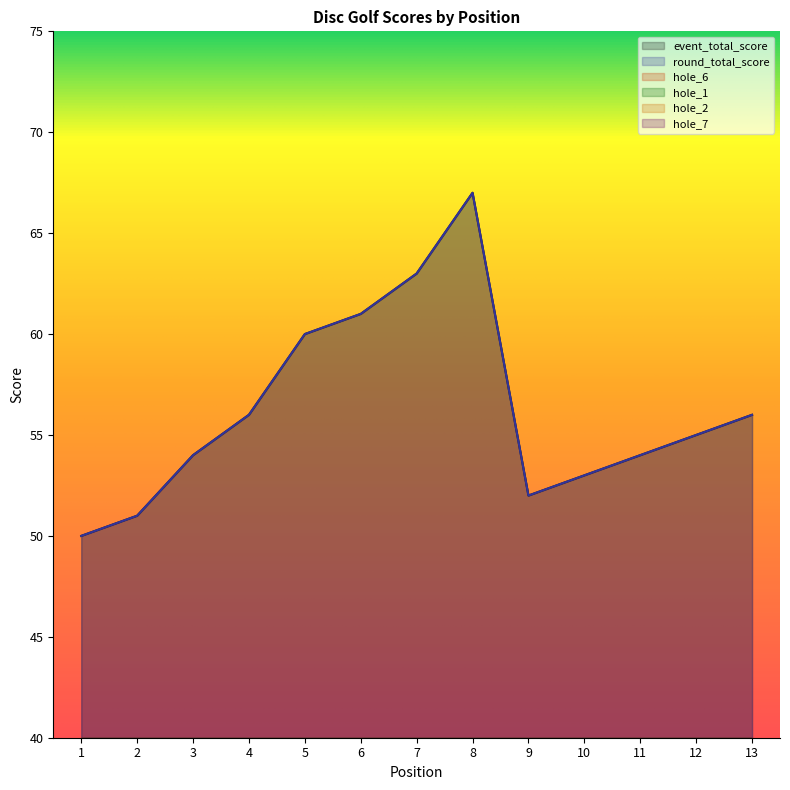

What are all the series names shown in the legend?

event_total_score, round_total_score, hole_6, hole_1, hole_2, hole_7